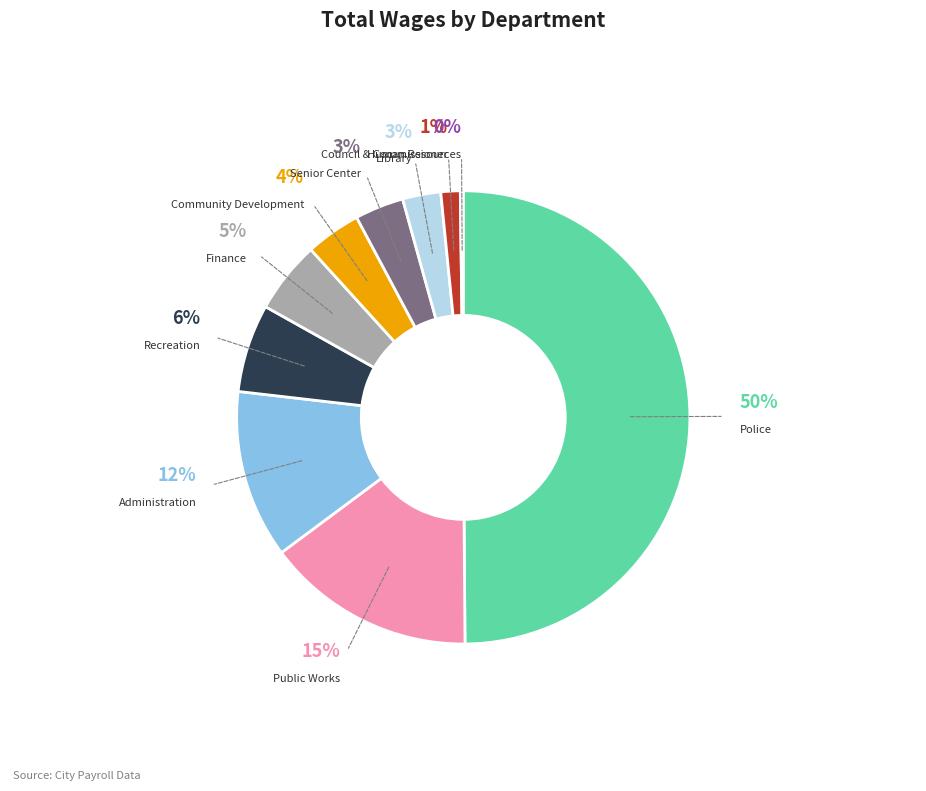

To the nearest percent, what is the average slice percentage?

10%